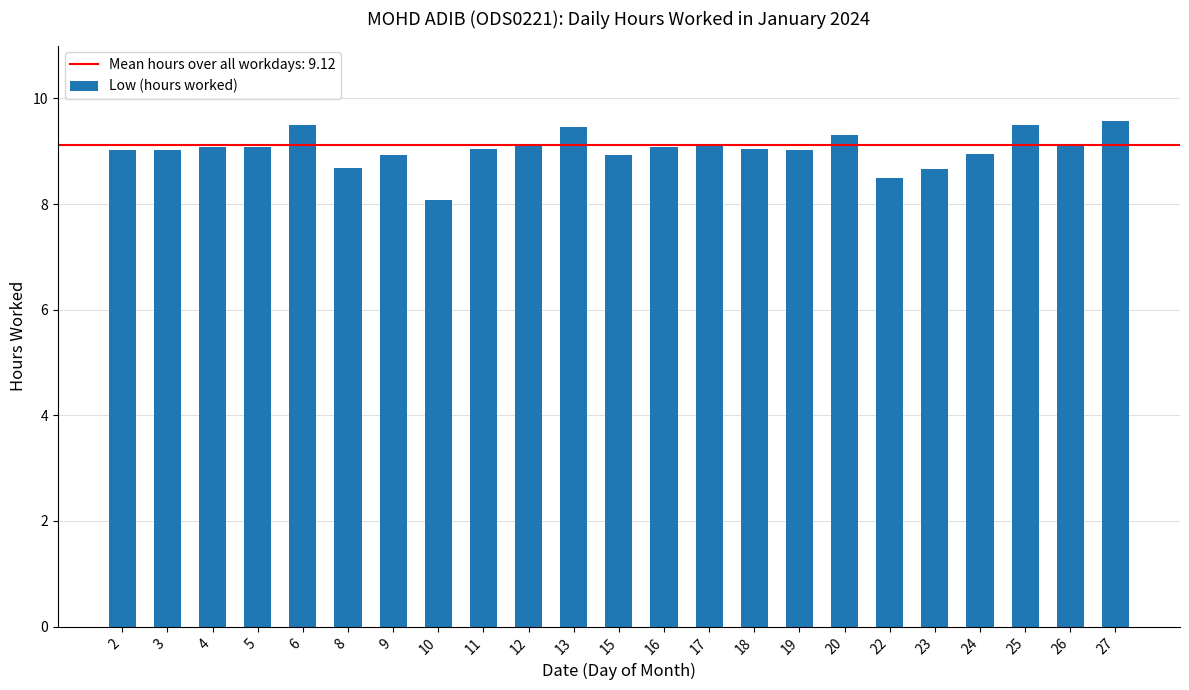

What is the smallest value displayed?

8.1